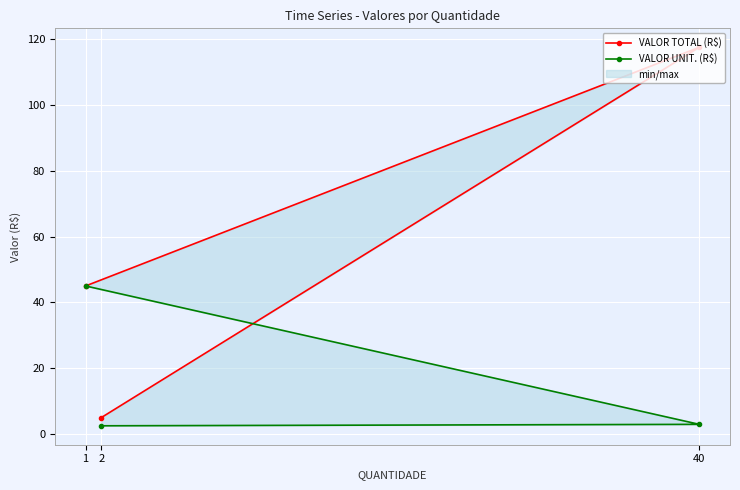

Reading left to right, what are all the values shown in this chart?

VALOR TOTAL (R$): 1=45.0	40=117.6	2=5.0
VALOR UNIT. (R$): 1=45.0	40=2.9	2=2.5